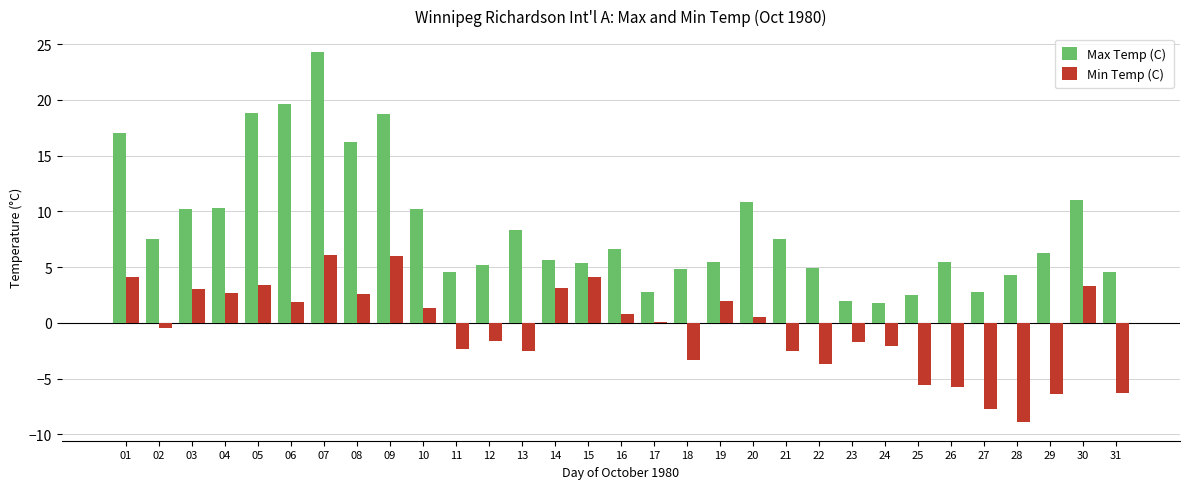

What are all the series names shown in the legend?

Max Temp (C), Min Temp (C)